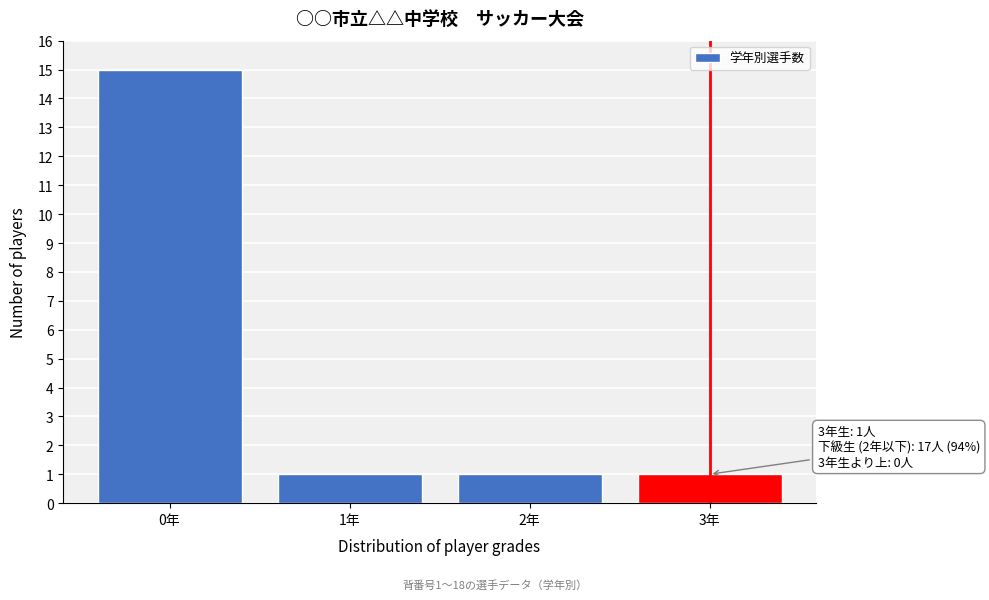

Reading left to right, transcribe all the data shown in this chart.

0年=15	1年=1	2年=1	3年=1